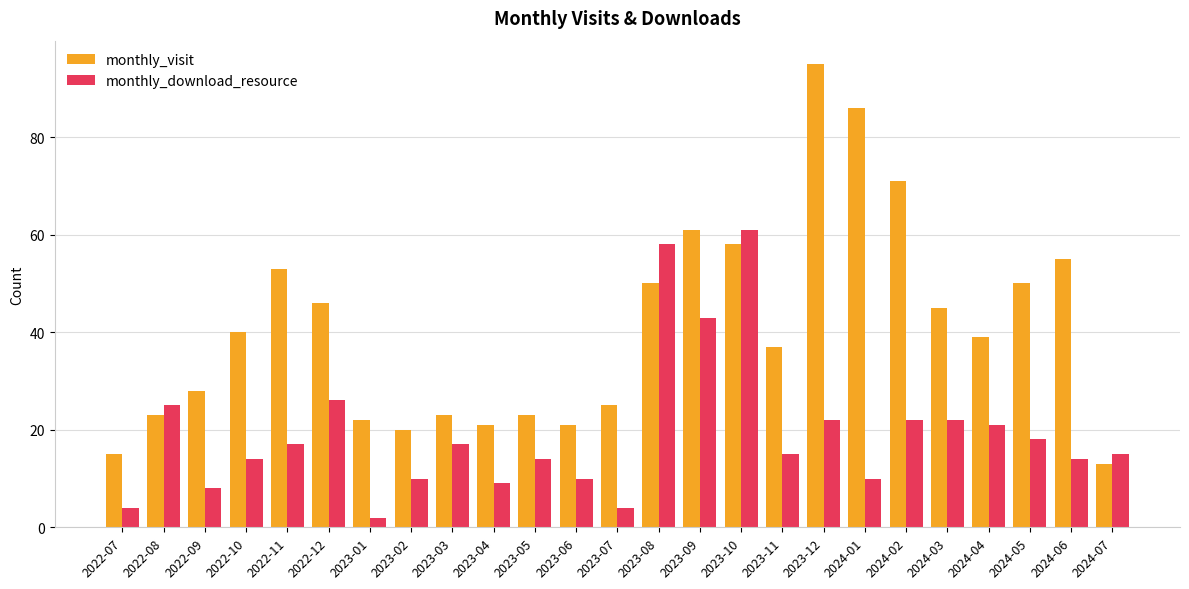

How many distinct data groups are displayed?

2